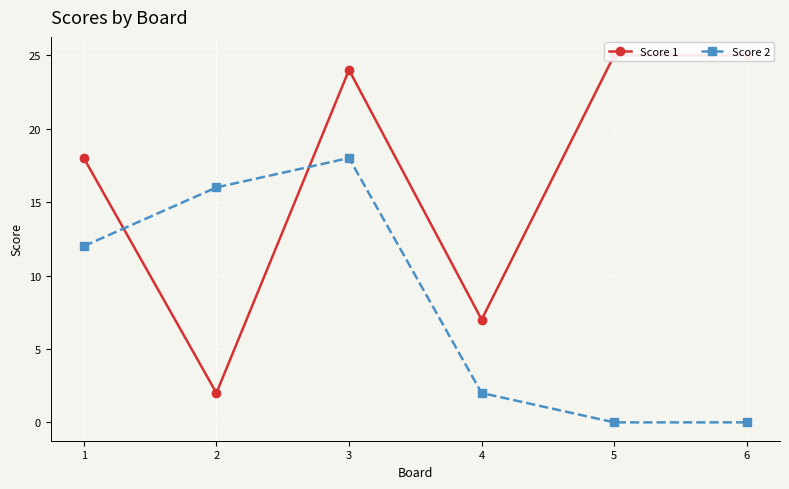

The Score 1 series shows 3 at 2. True or false?

False